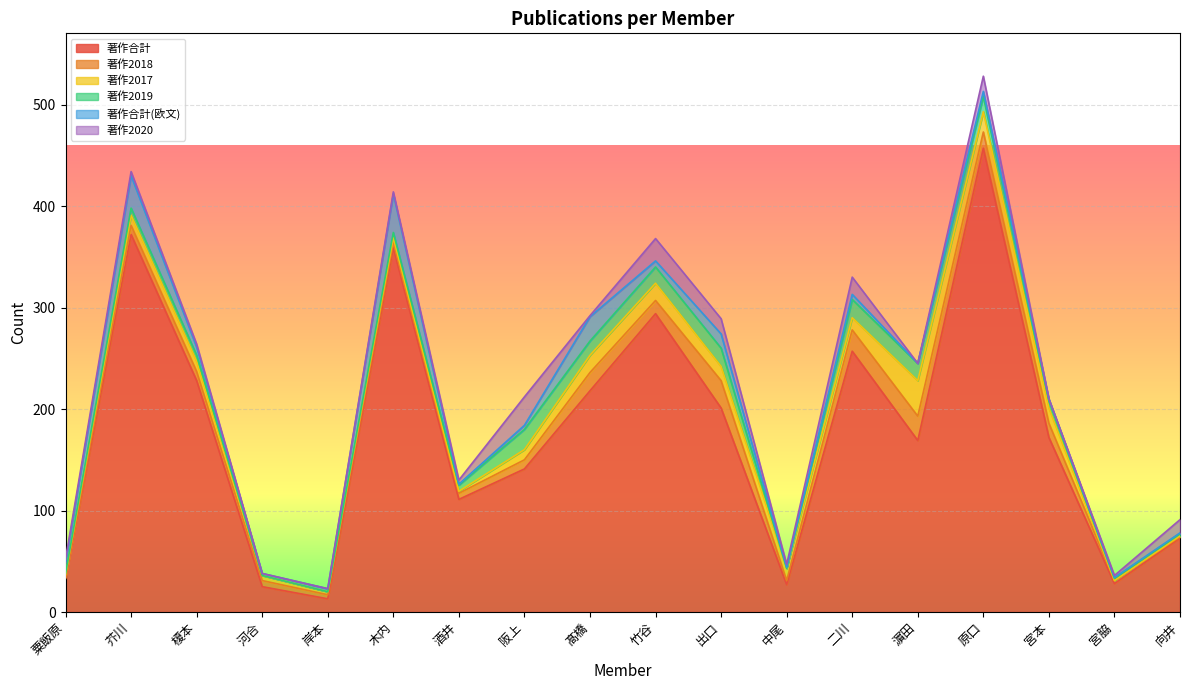

Which series has the largest range (max minus min)?

著作合計